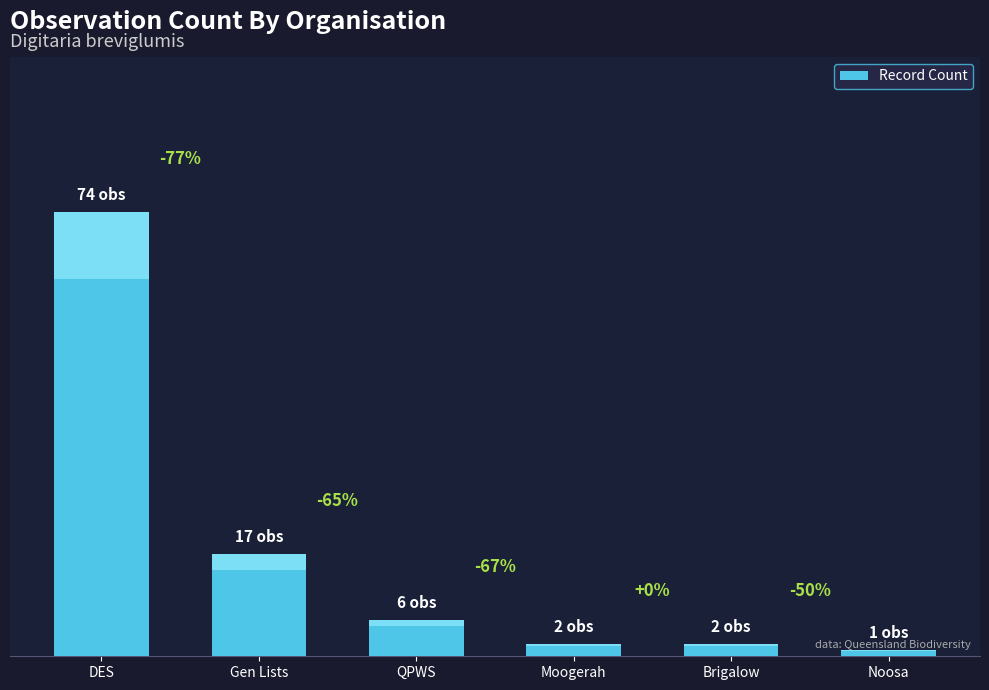

What is the value of the 5th bar from the left?

2